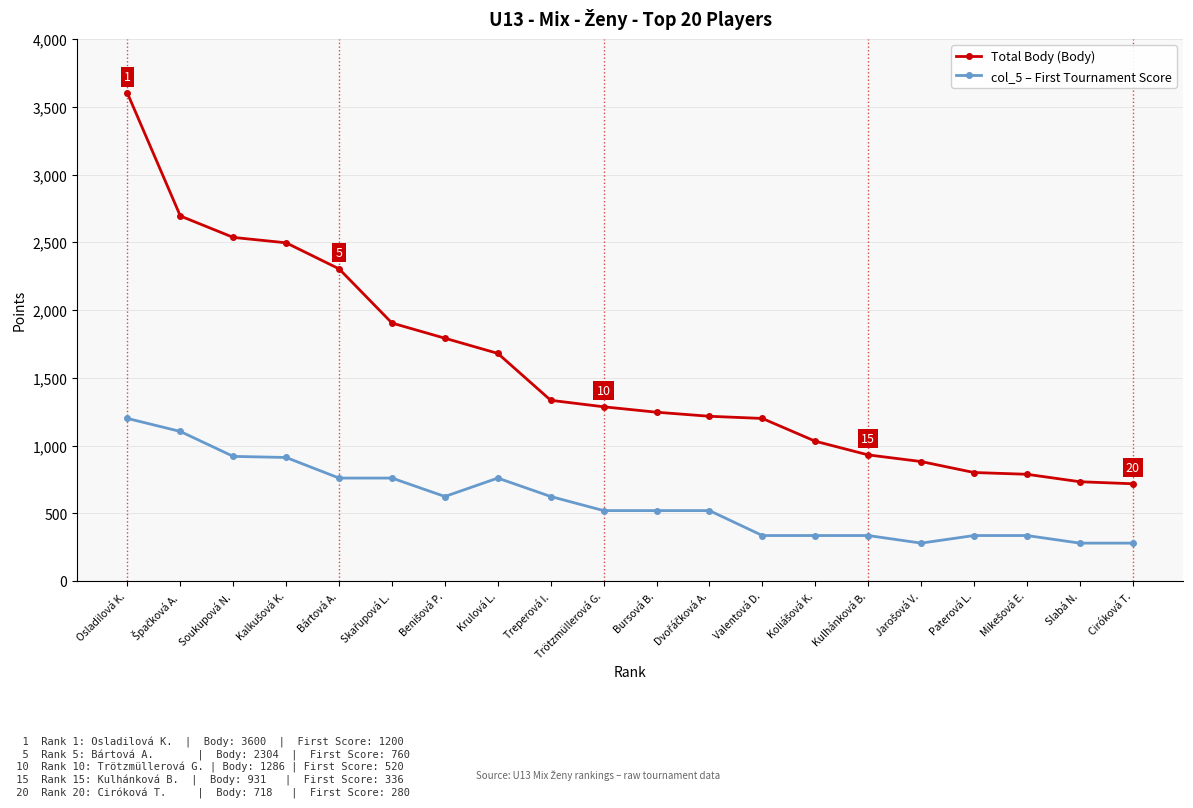

What is the maximum value shown in the chart?

3600